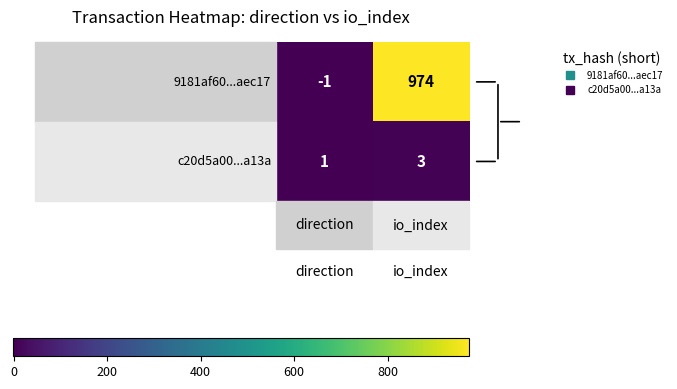

What is the greatest value displayed?

974